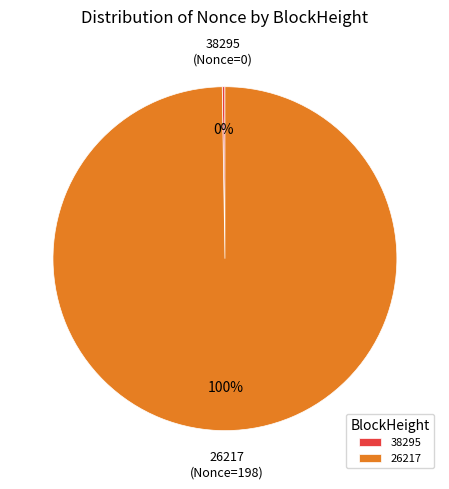

To the nearest percent, what portion does 26217 represent?

100%